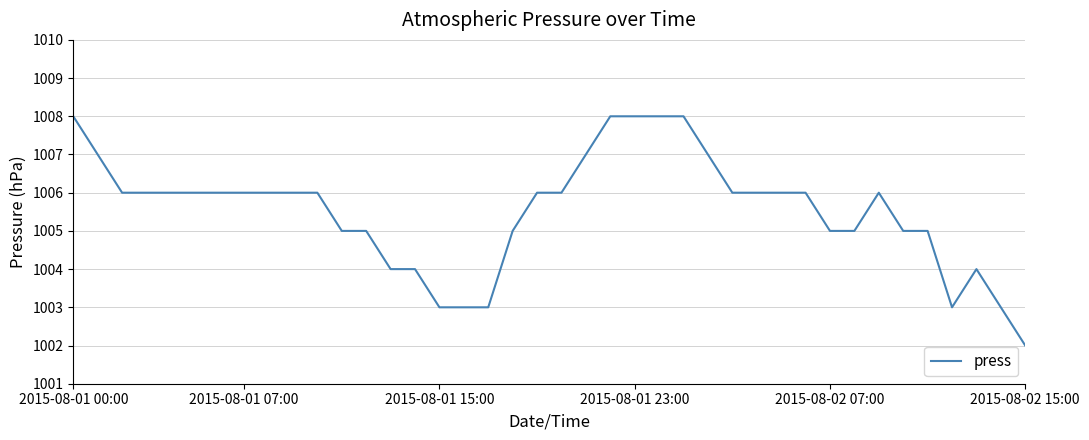

What is the difference between the maximum and minimum values?

6